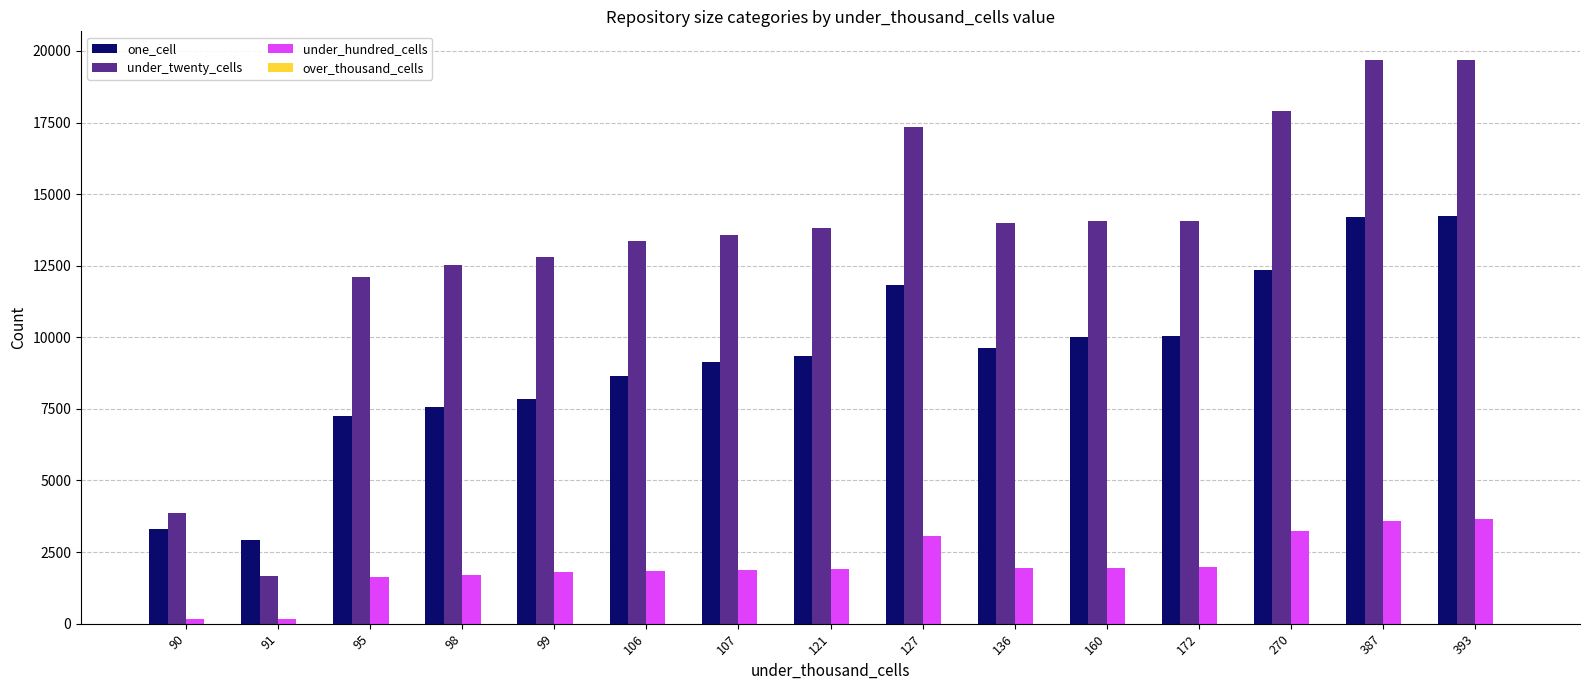

How many bars are there in total?

45